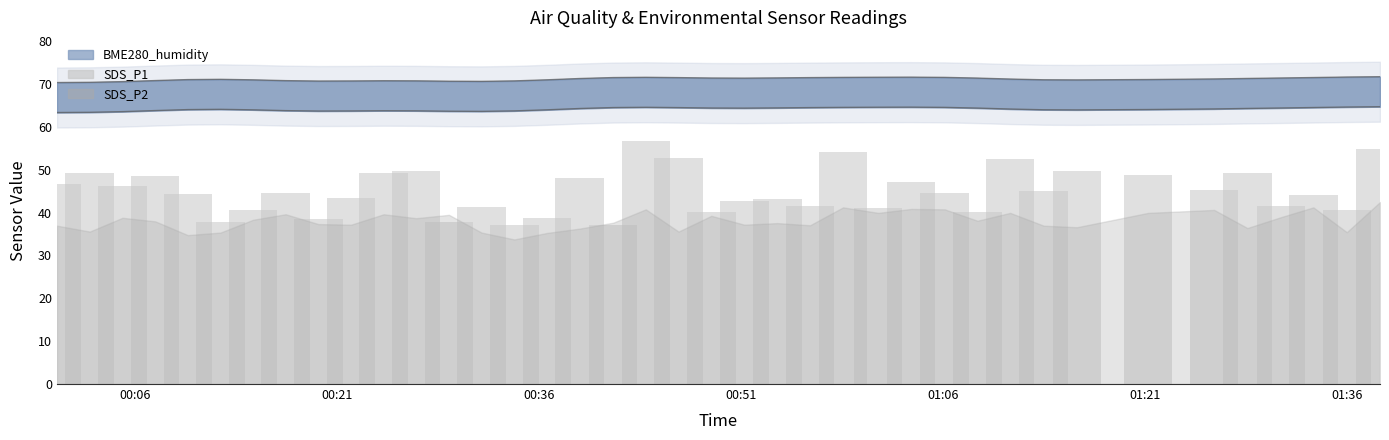

How many bars are there in total?

39